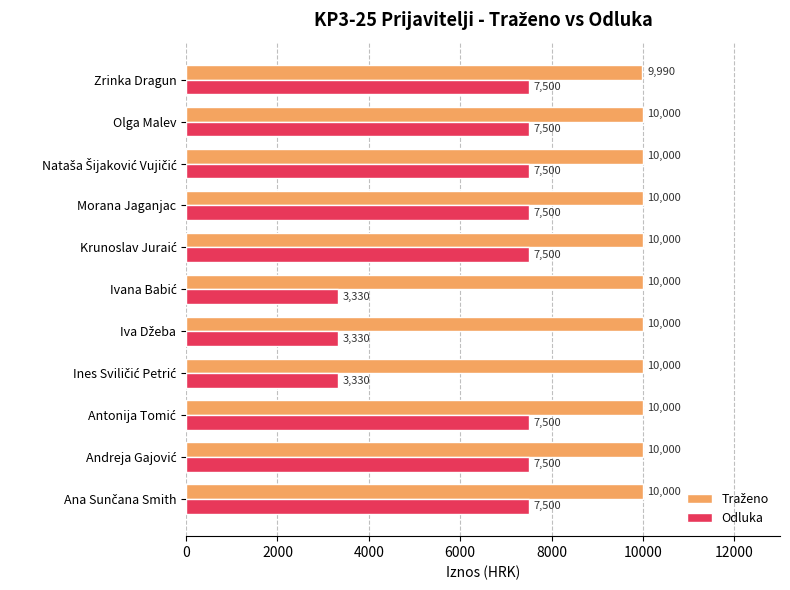

At how many categories does at least one series exceed 3516?

11